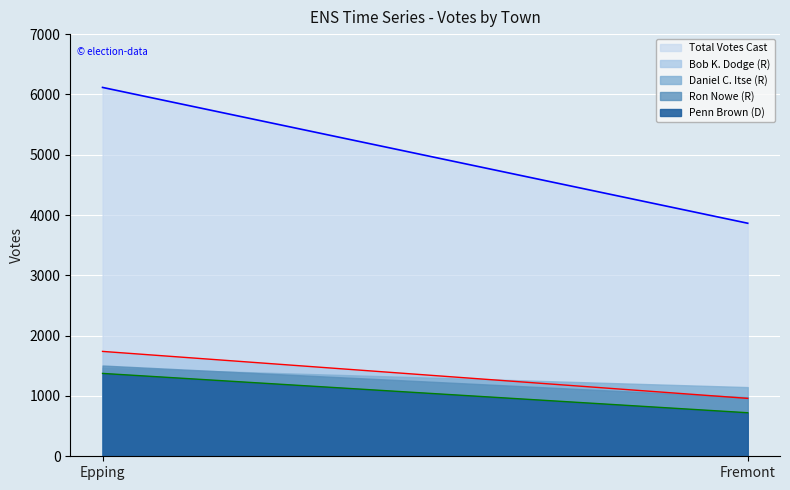

Between Epping and Fremont, which series saw the biggest shift?

Total Votes Cast